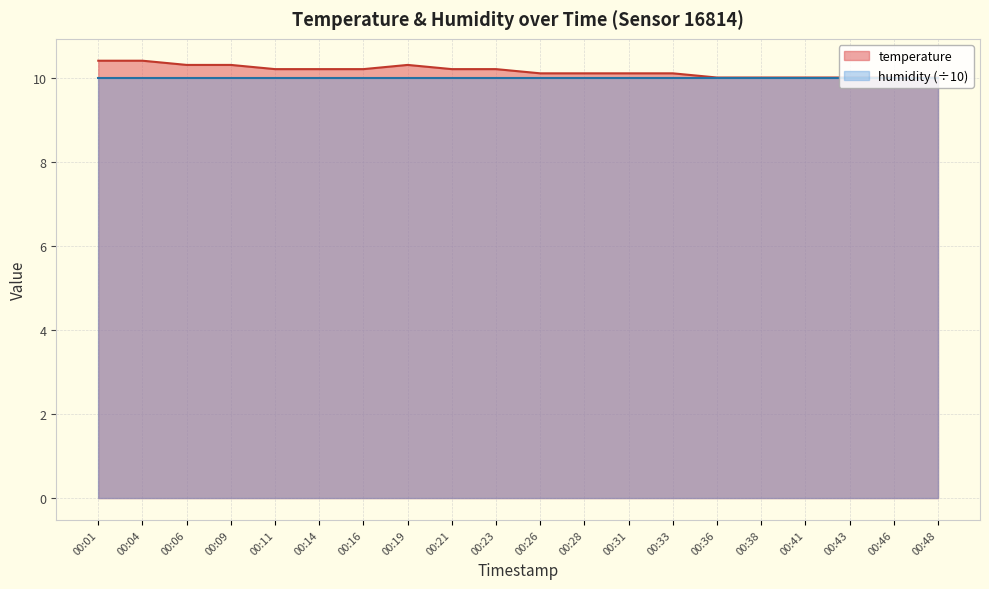

Count the values in the range 10 to 11.

20